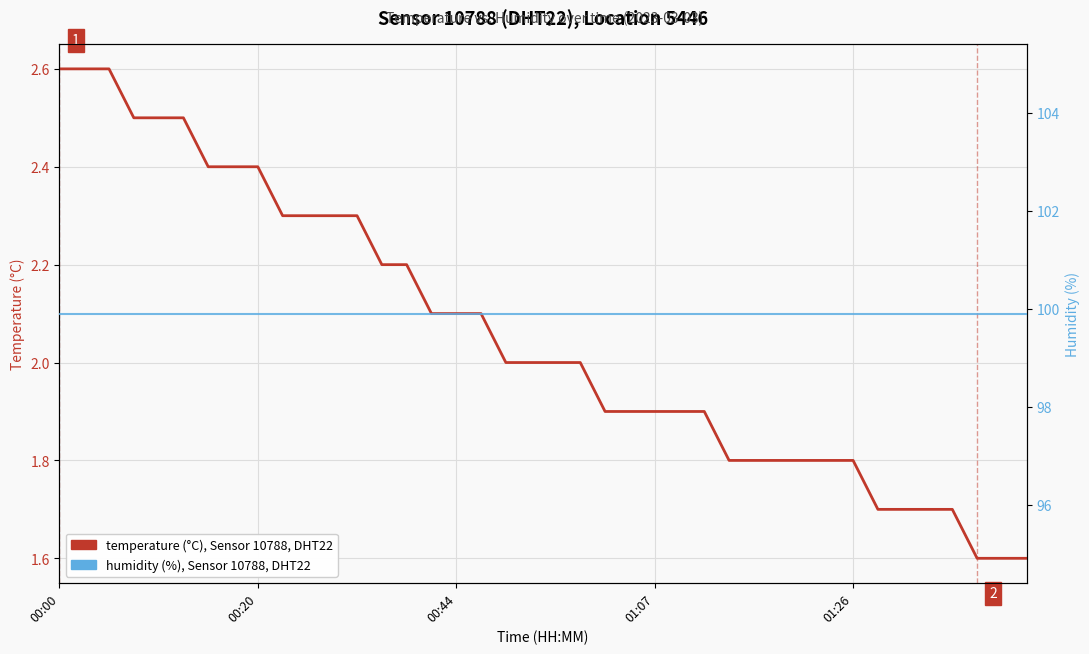

Which has a higher value, 16 or 35?

16